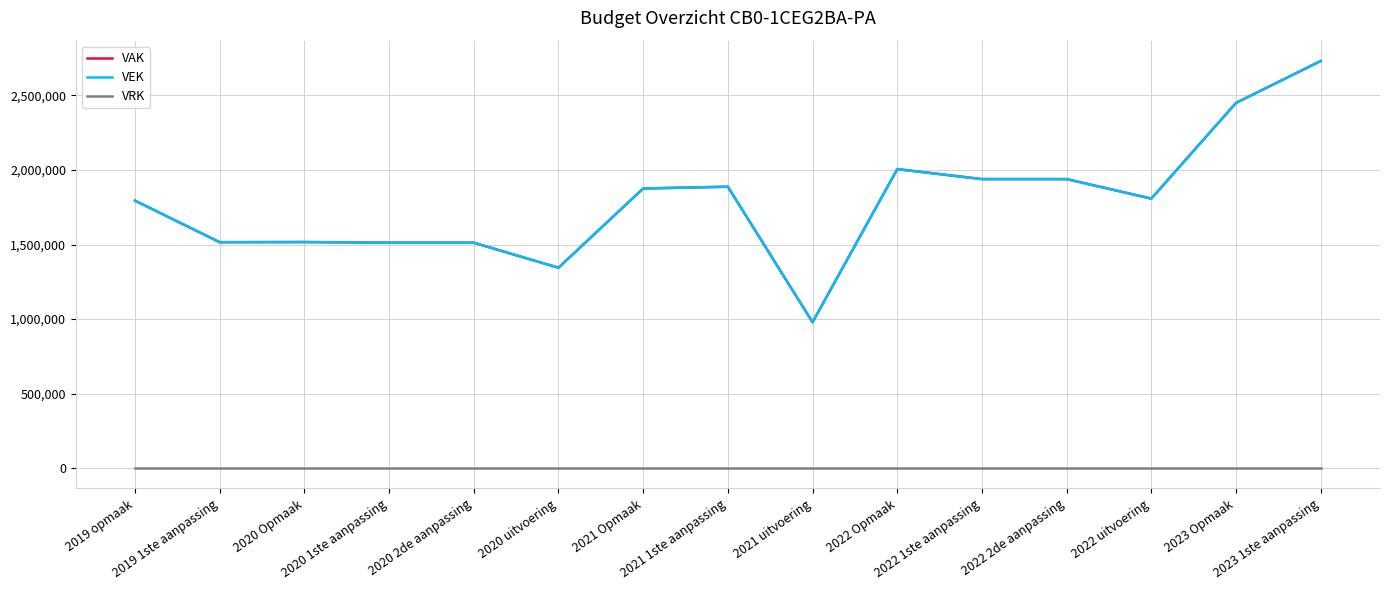

At how many categories does at least one series exceed 2307931?

2